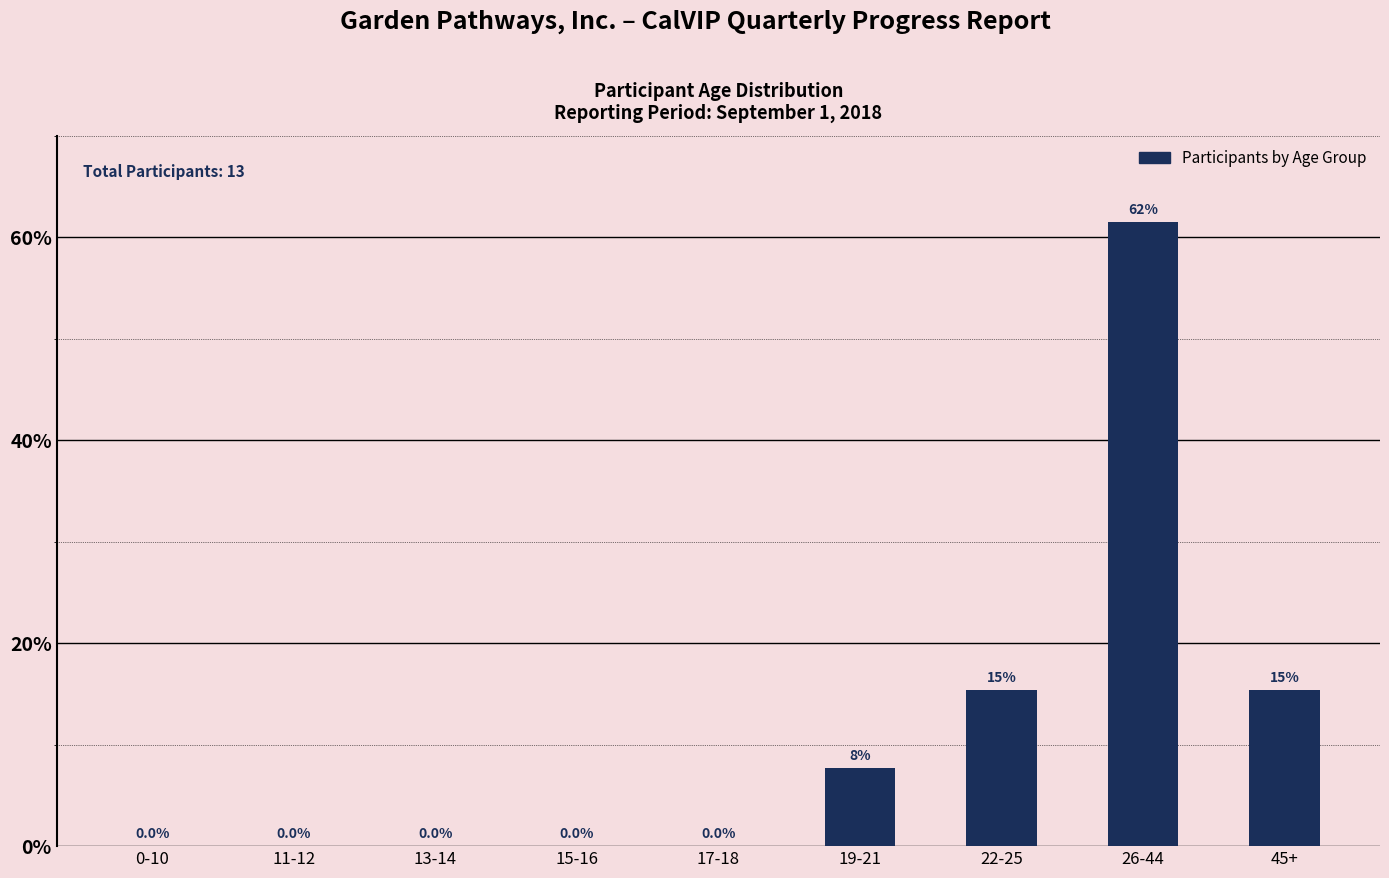

Reading left to right, what are all the values shown in this chart?

0-10=0.0	11-12=0.0	13-14=0.0	15-16=0.0	17-18=0.0	19-21=7.7	22-25=15.4	26-44=61.5	45+=15.4